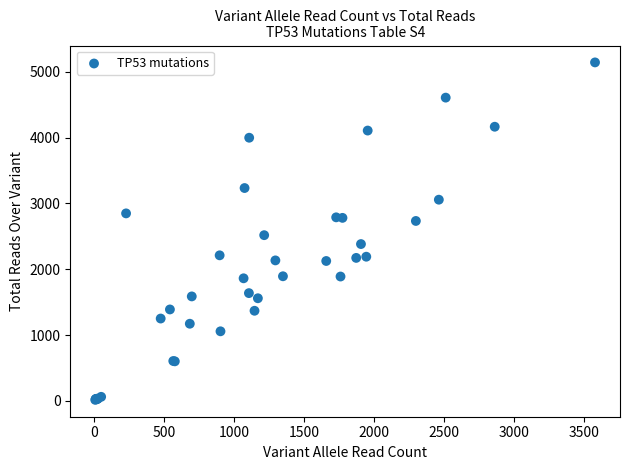

What Y value in the scatter plot is closest to 2579?

2518